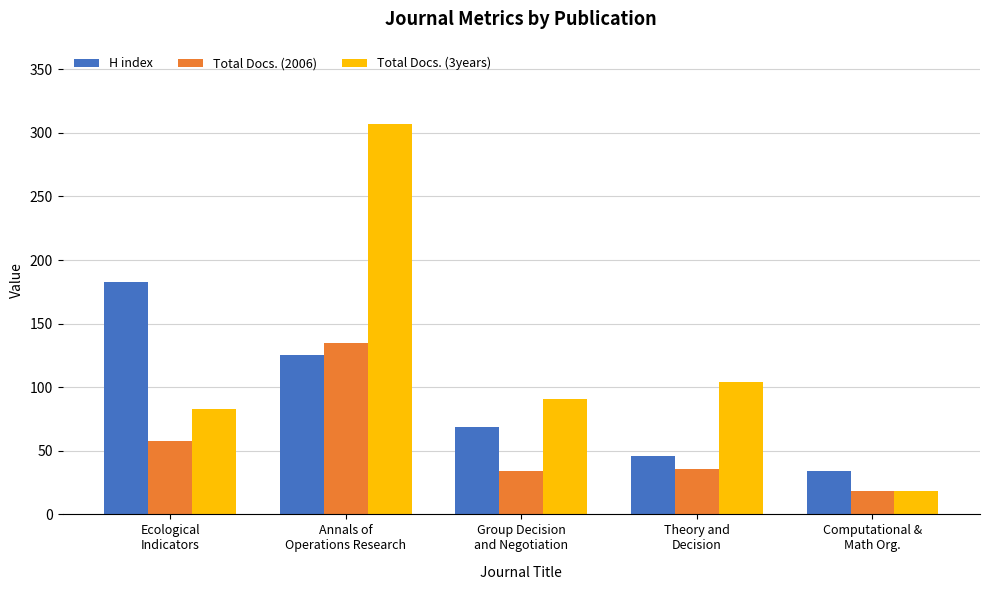

The Total Docs. (2006) series shows 56 at Theory and
Decision. True or false?

False